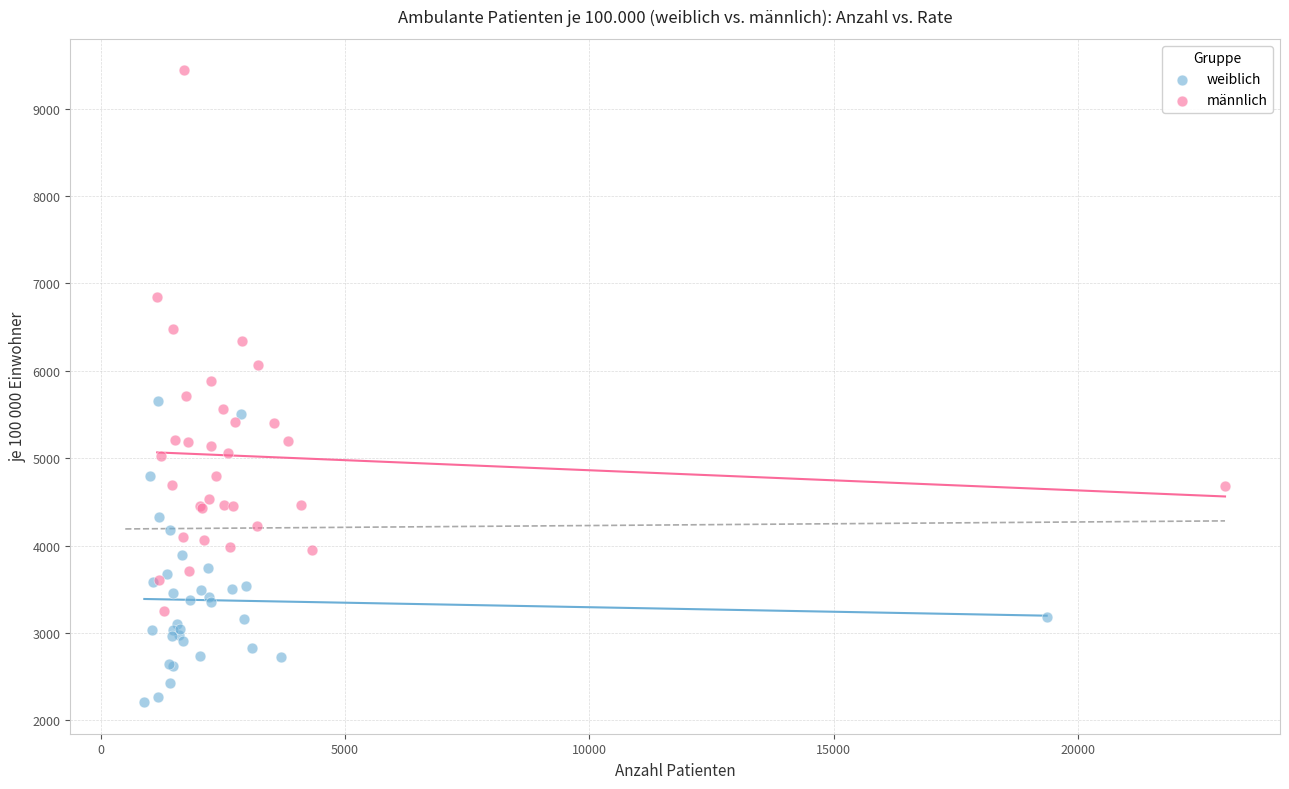

Which series has the largest Y range (max minus min)?

männlich